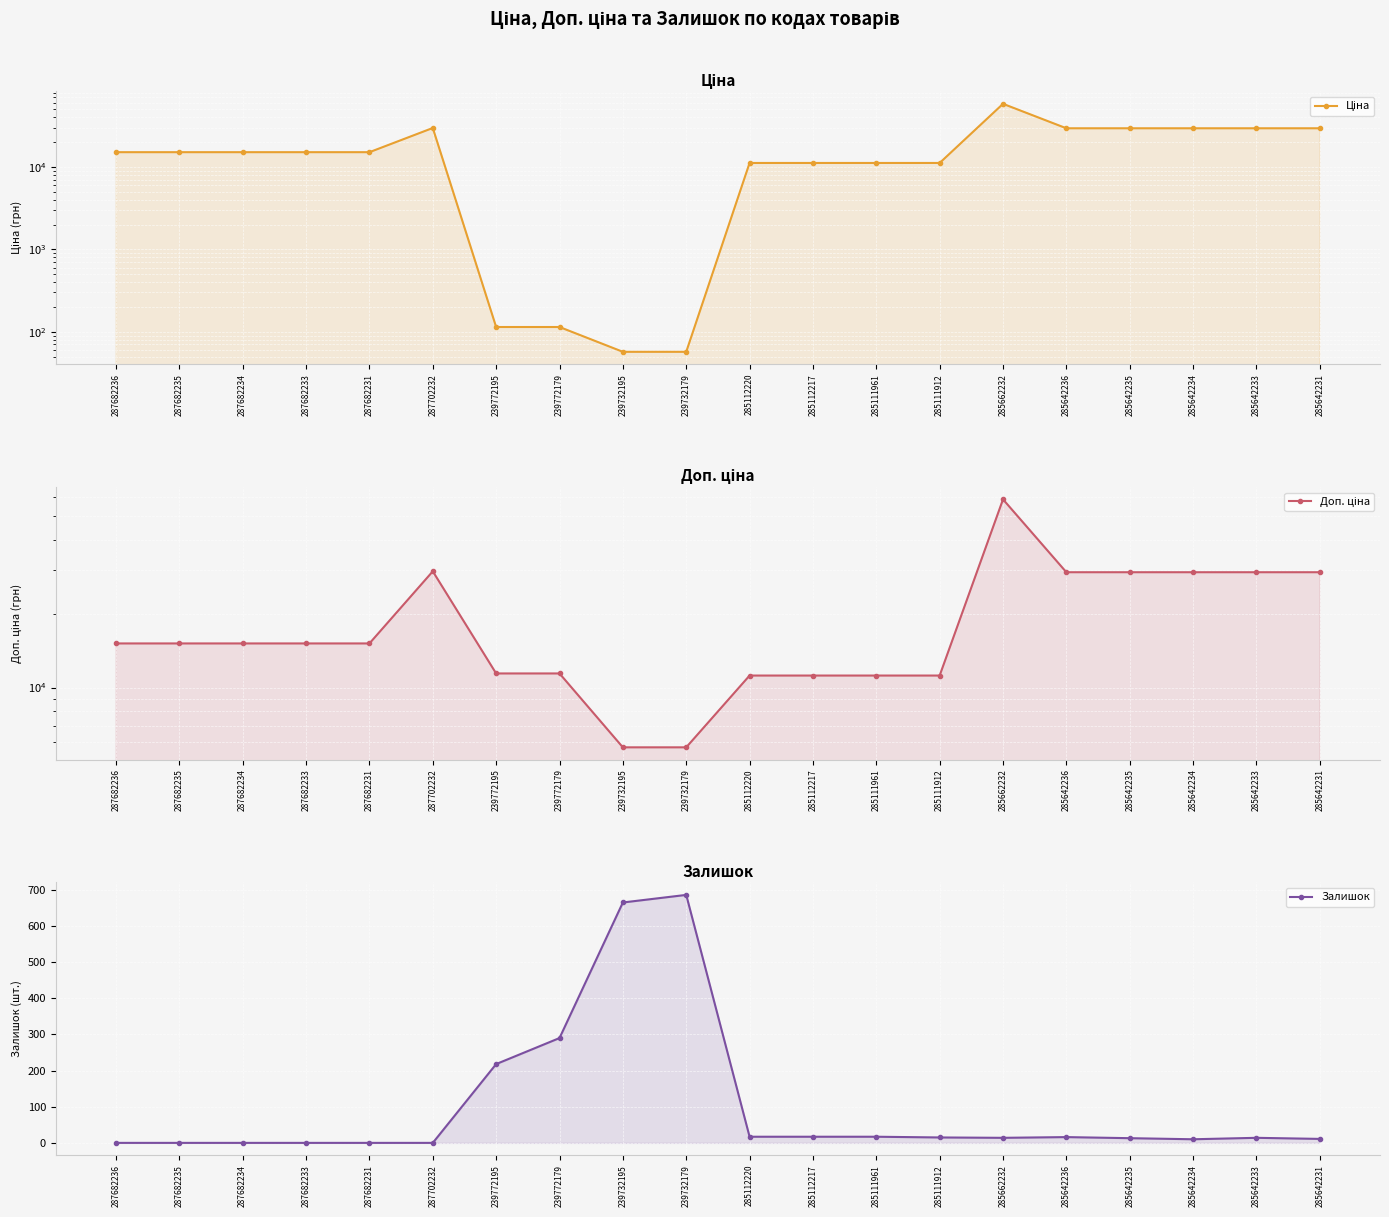

How many interior local peaks does the Доп. ціна series have?

2